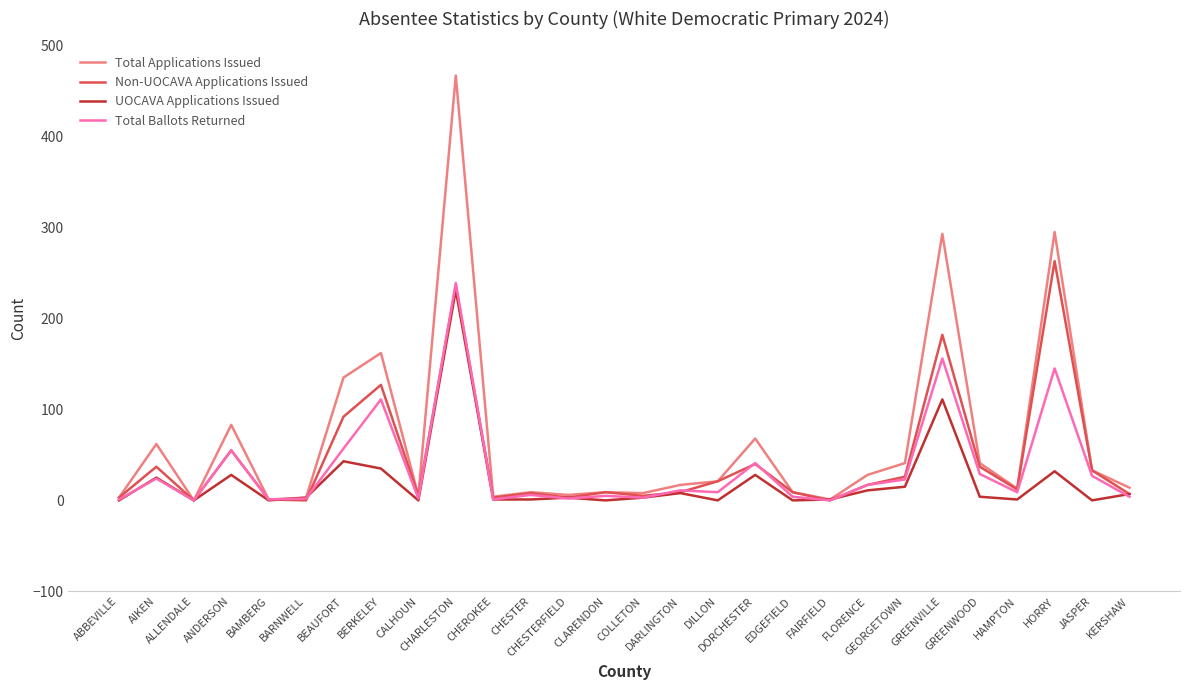

What are all the series names shown in the legend?

Total Applications Issued, Non-UOCAVA Applications Issued, UOCAVA Applications Issued, Total Ballots Returned